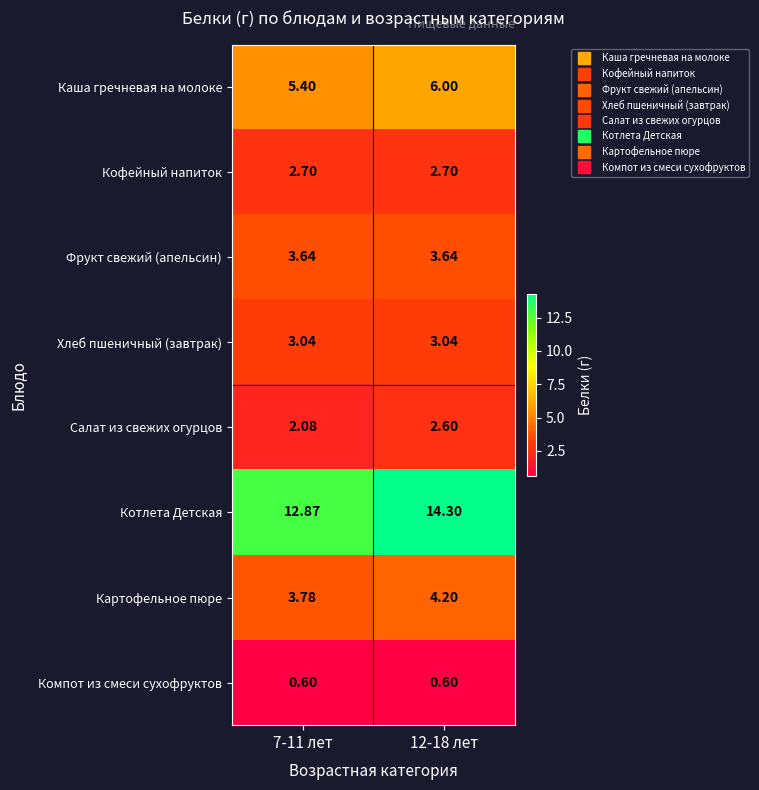

Which series has the largest total across all categories?

Котлета Детская